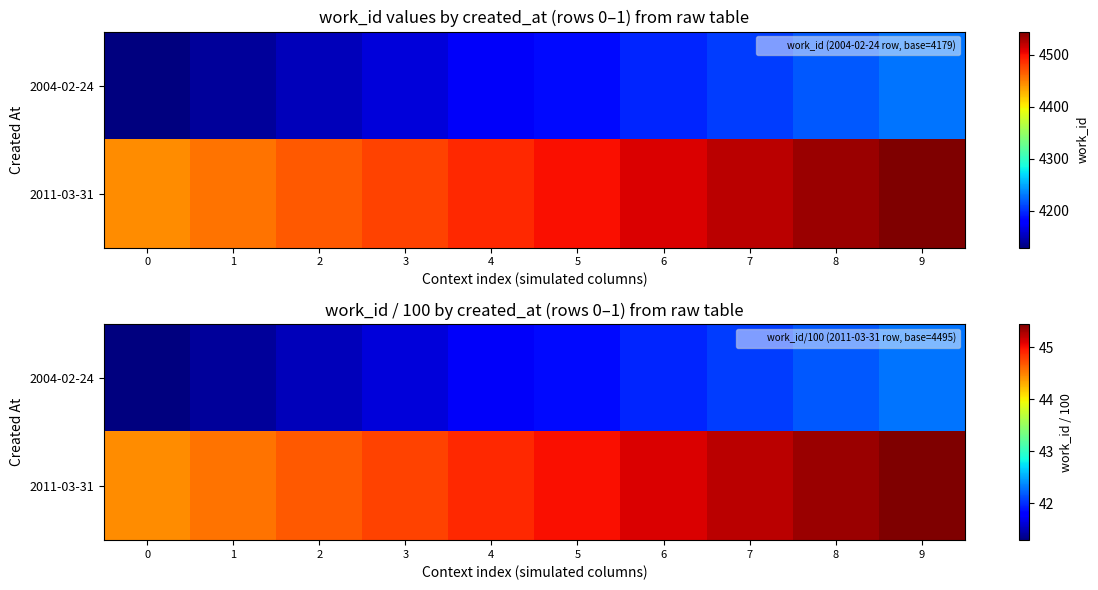

Count the number of categories in the chart.

10